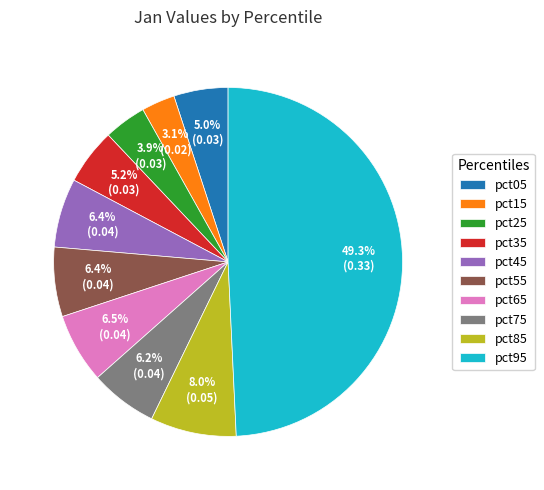

To the nearest percent, what is the combined percentage of pct25 and pct15?

7%